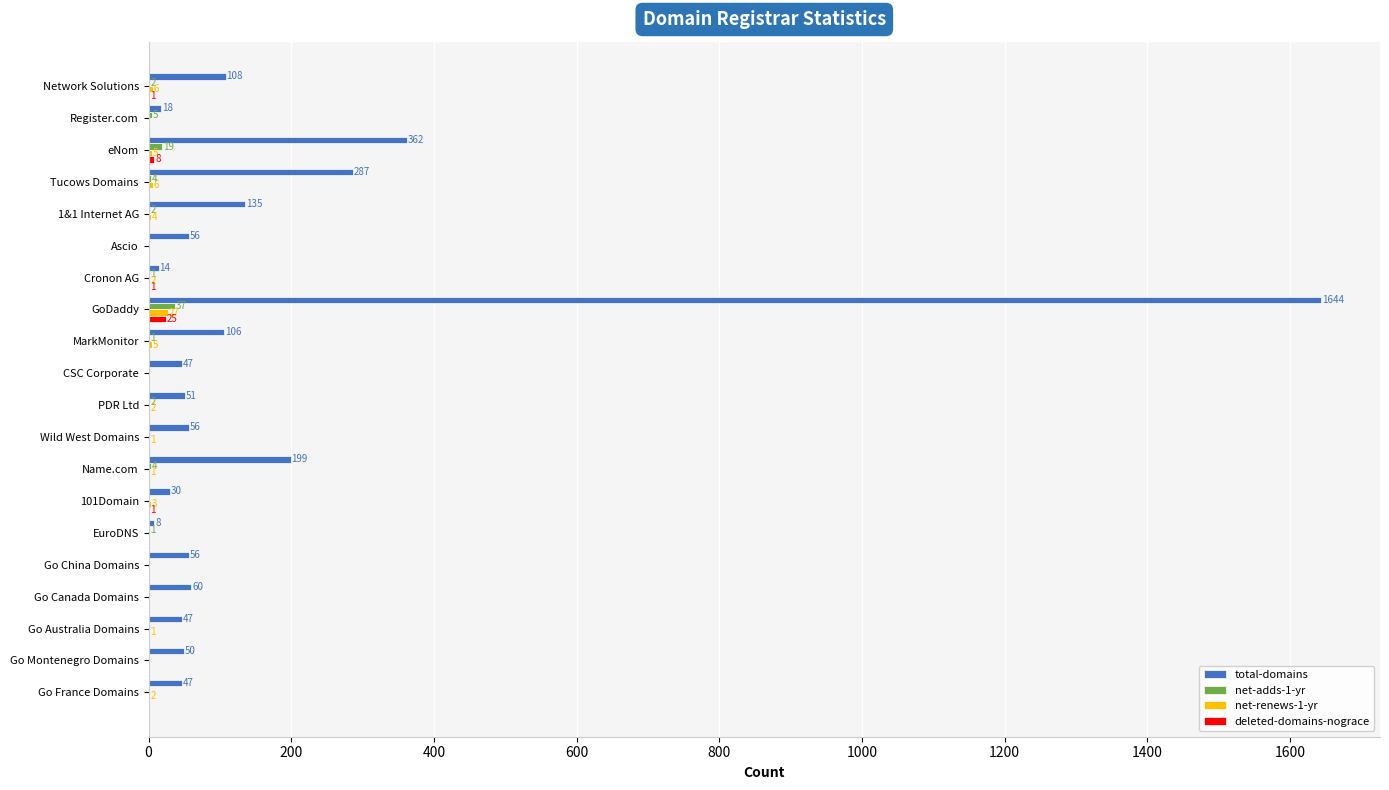

What are all the series names shown in the legend?

total-domains, net-adds-1-yr, net-renews-1-yr, deleted-domains-nograce